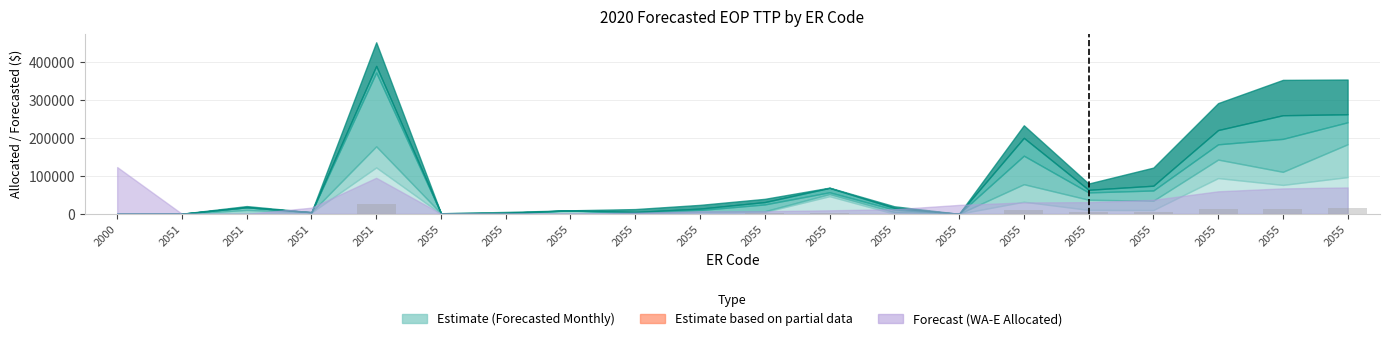

Reading right to left, list all the values displayed in this chart.

16058.3	13145.2	12190.7	4092.8	3751.8	10196.4	0.0	723.8	2394.0	1642.7	662.2	136.5	613.1	85.5	100.9	24783.7	278.0	212.3	11.0	0.0